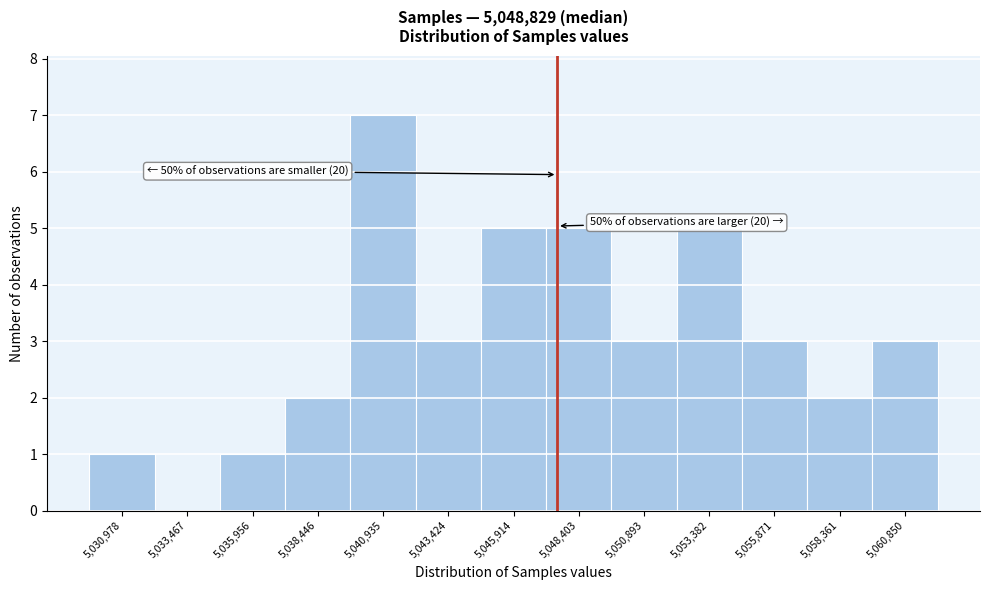

Reading left to right, extract all data points from this chart.

5,030,978=1	5,033,467=0	5,035,956=1	5,038,446=2	5,040,935=7	5,043,424=3	5,045,914=5	5,048,403=5	5,050,893=3	5,053,382=5	5,055,871=3	5,058,361=2	5,060,850=3